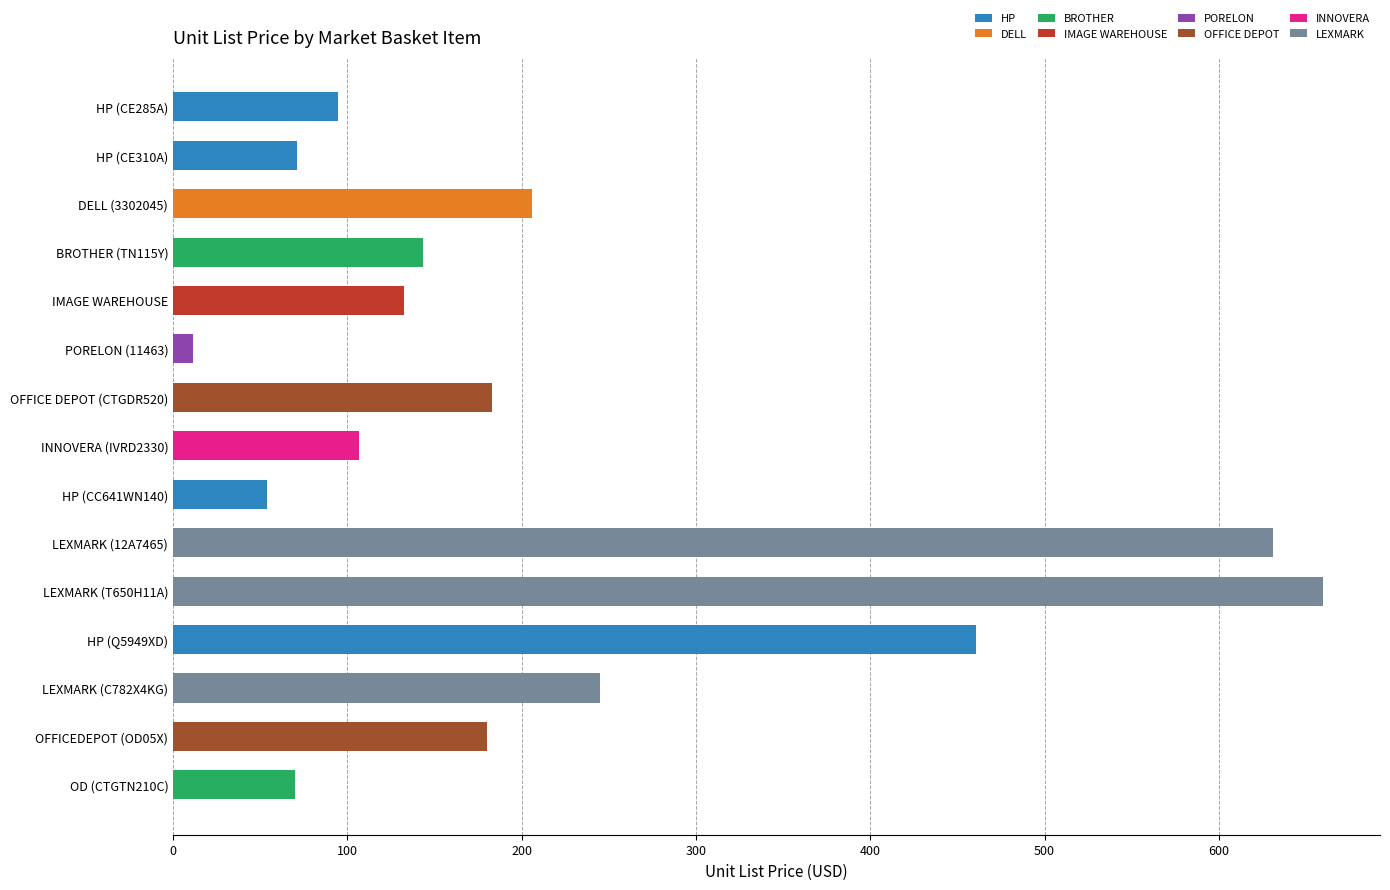

What is the maximum value for HP?

460.6